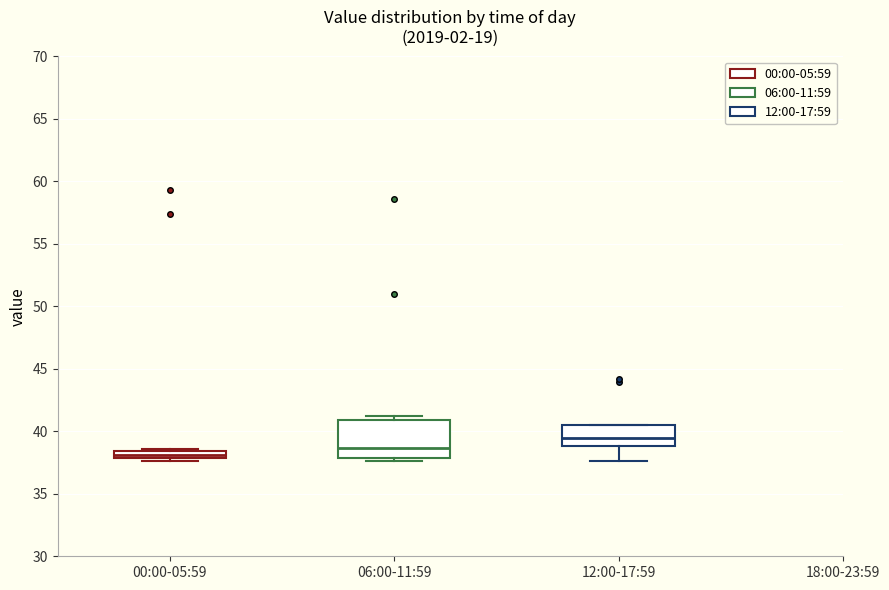

Comparing the boxes themselves (not the whiskers), which one is the tallest?

06:00-11:59